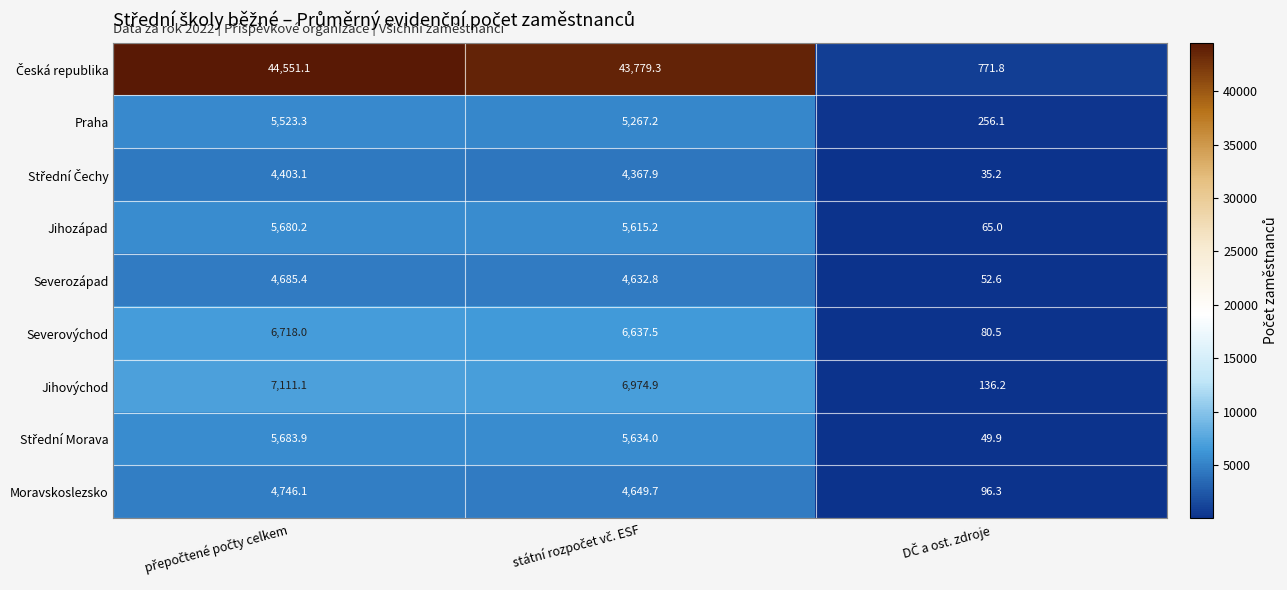

What is the difference between the maximum and second lowest values in the Jihovýchod series?

136.2